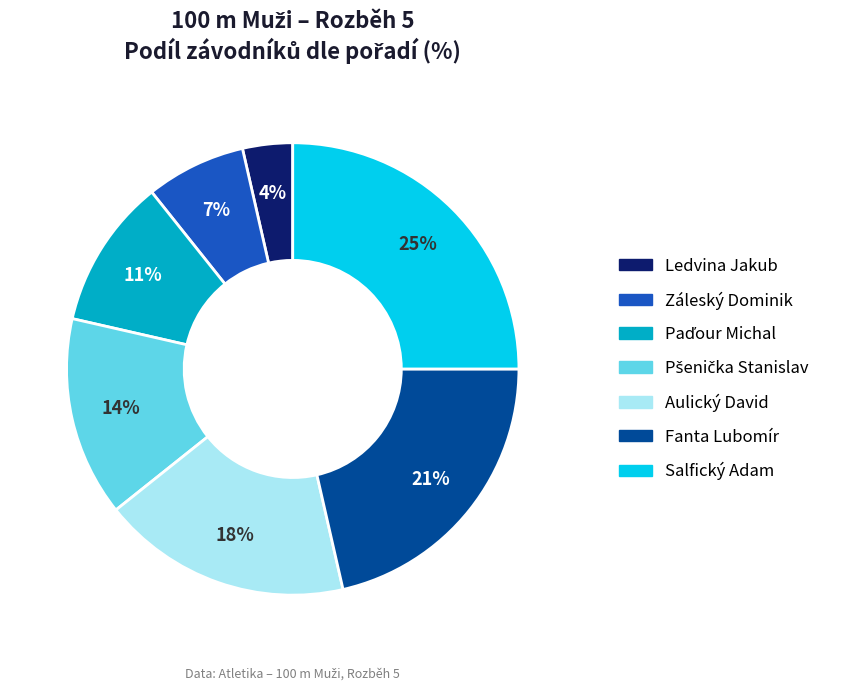

The Aulický David slice represents 18% of the pie. True or false?

True